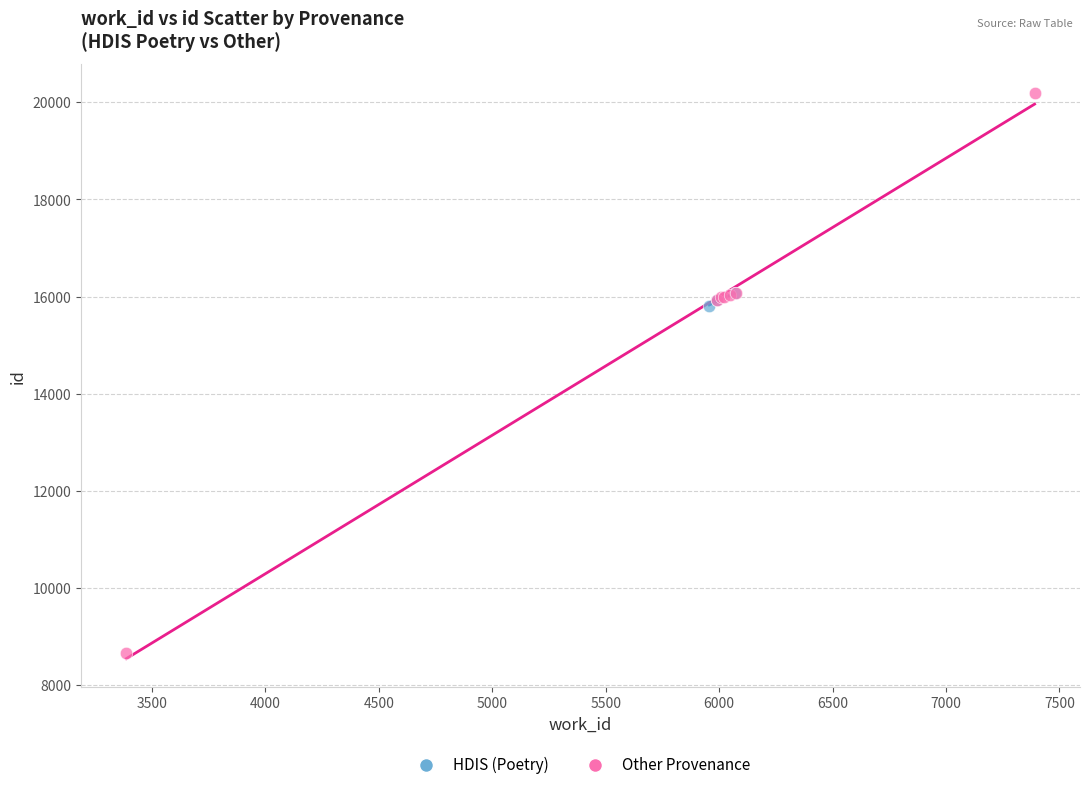

Which series reaches the minimum Y coordinate?

Other Provenance